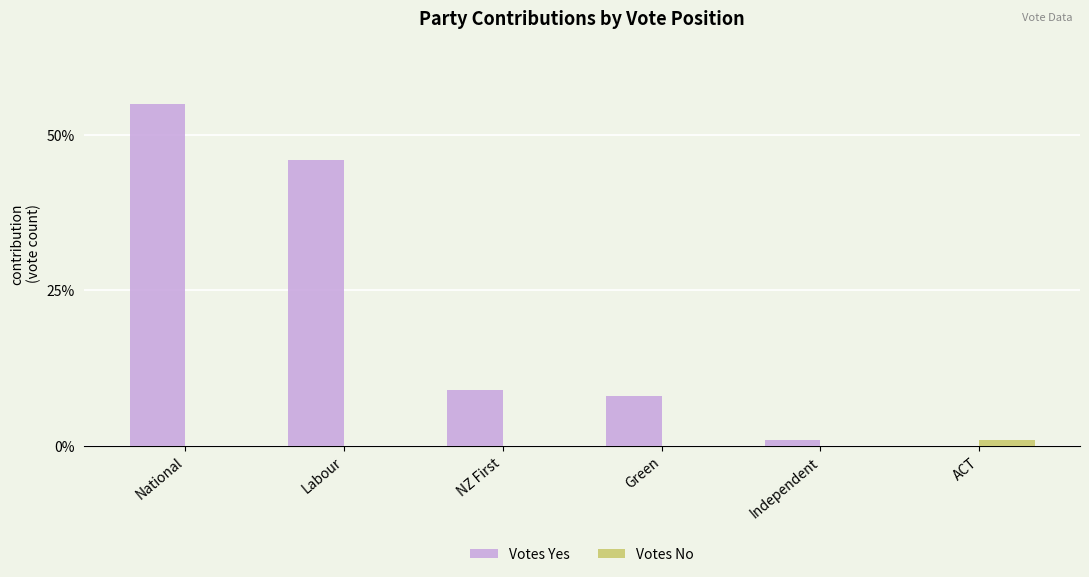

Which series changed the most between Green and ACT?

Votes Yes